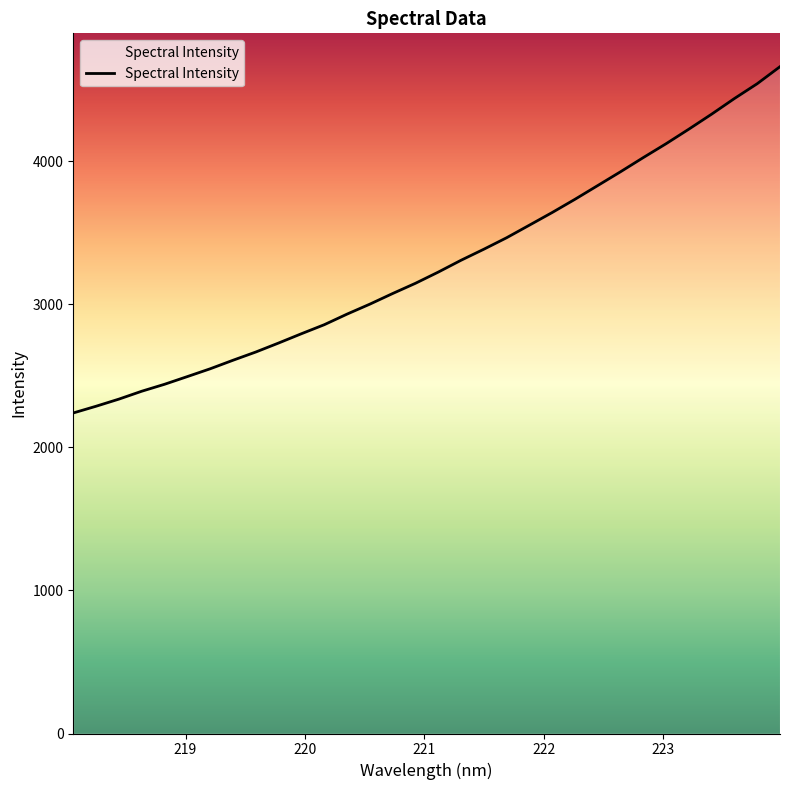

What is the greatest value displayed?

4662.5